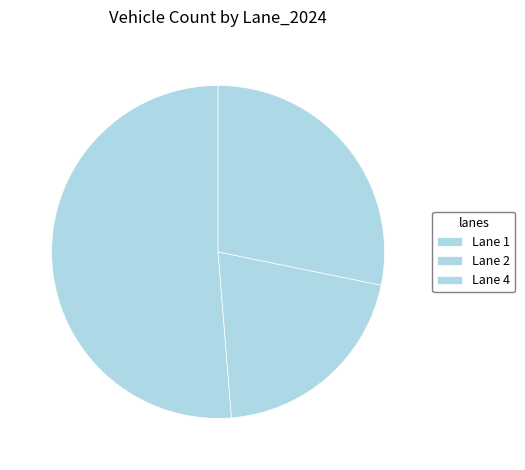

Count the number of slices in the pie.

3